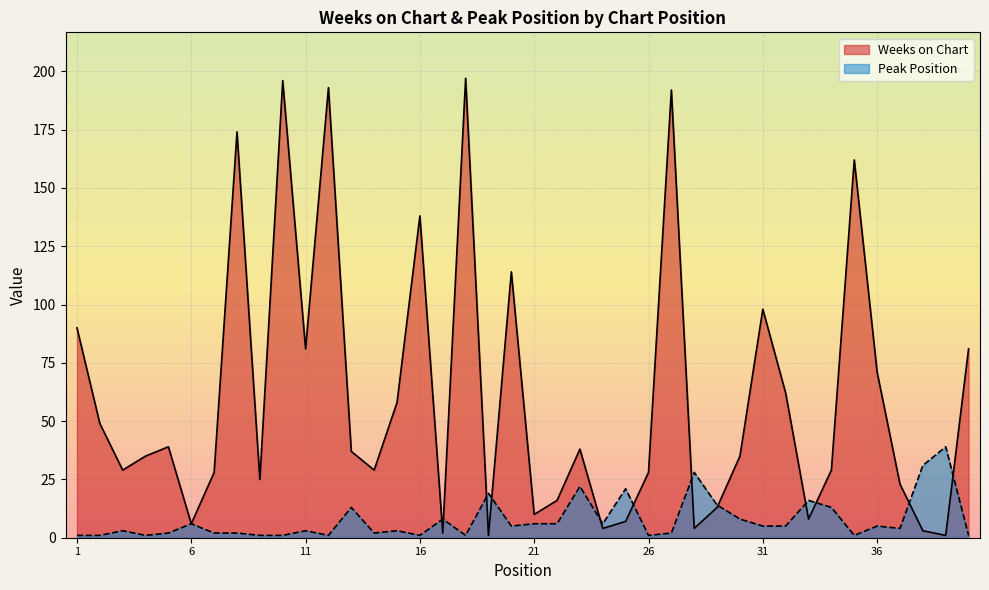

At how many categories does at least one series exceed 146?

6